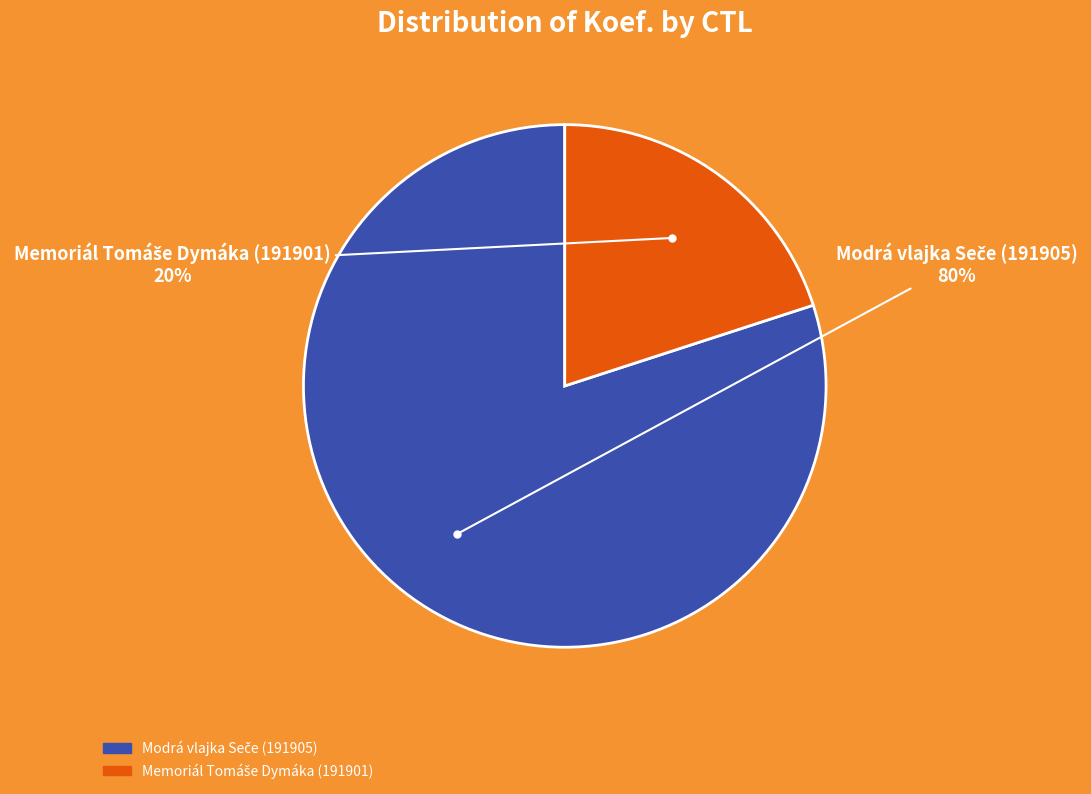

To the nearest percent, what is the difference between the largest and smallest slice percentages?

60%